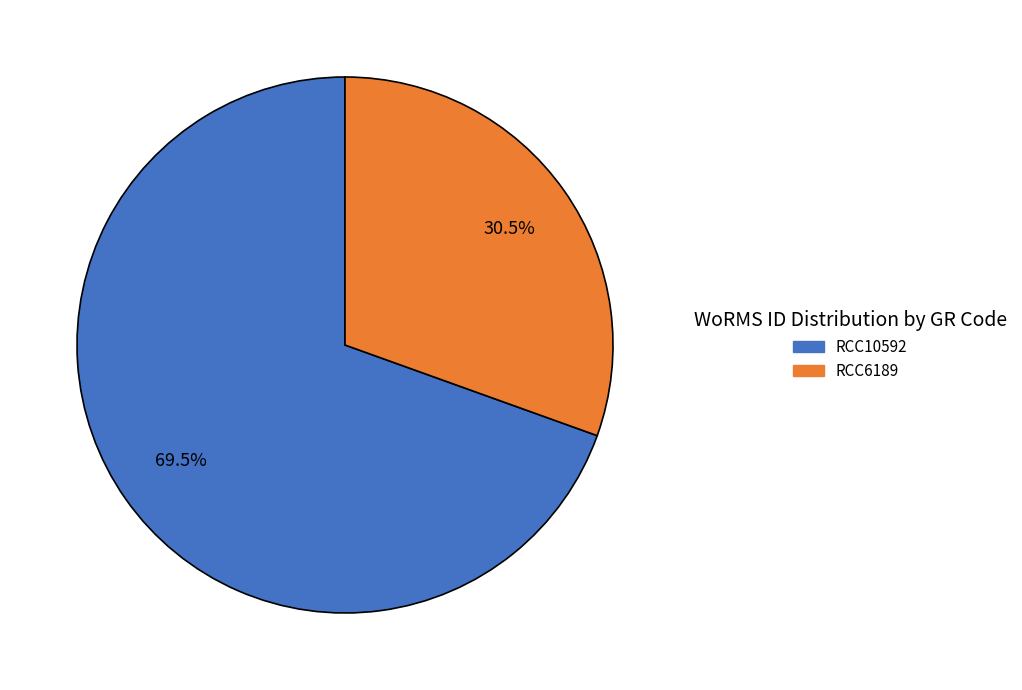

To the nearest percent, what is the difference between the RCC6189 and RCC10592 slice percentages?

39%